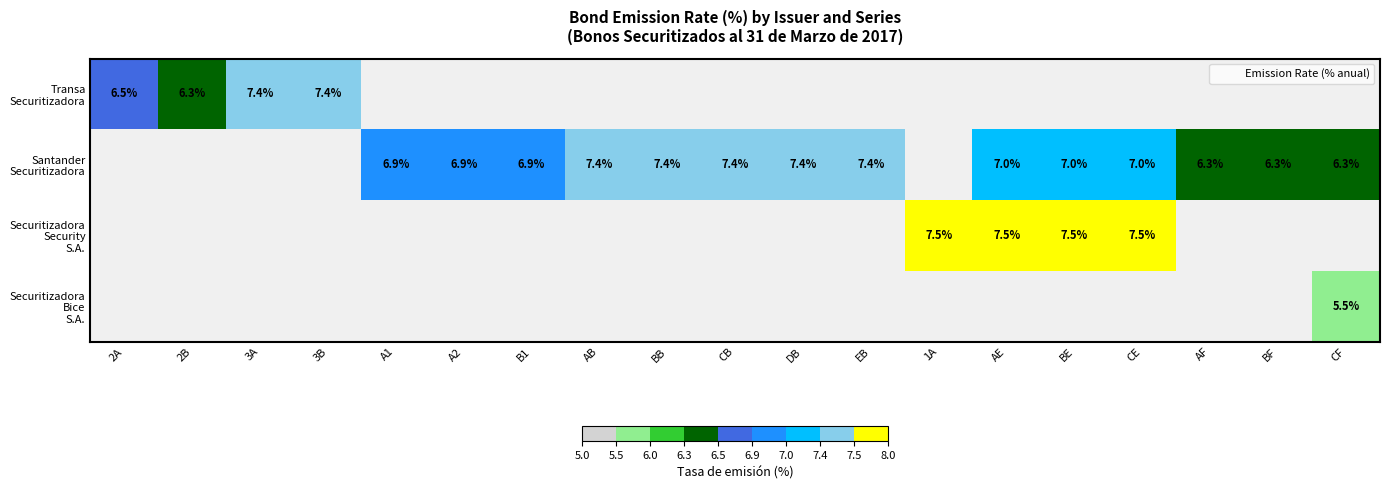

What is the highest value of the Securitizadora Security S.A. series?

7.5